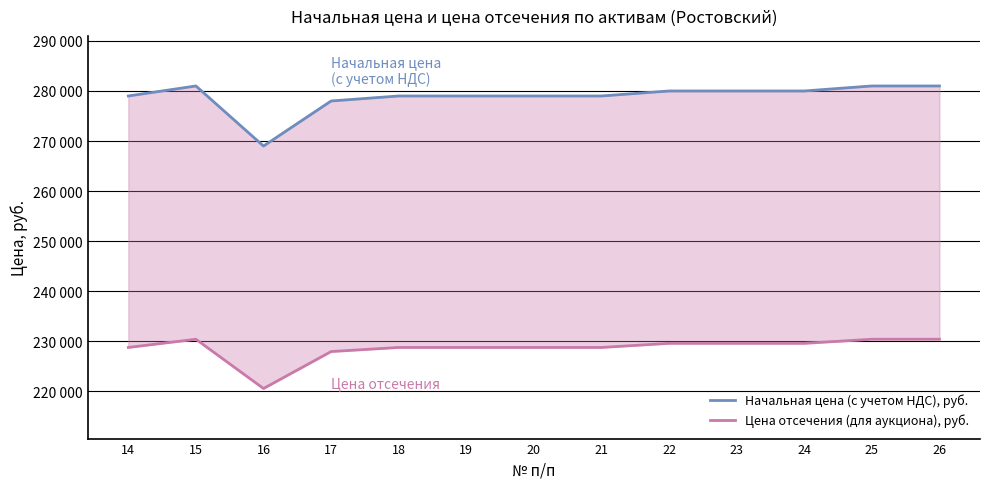

At how many categories does at least one series exceed 260518?

13